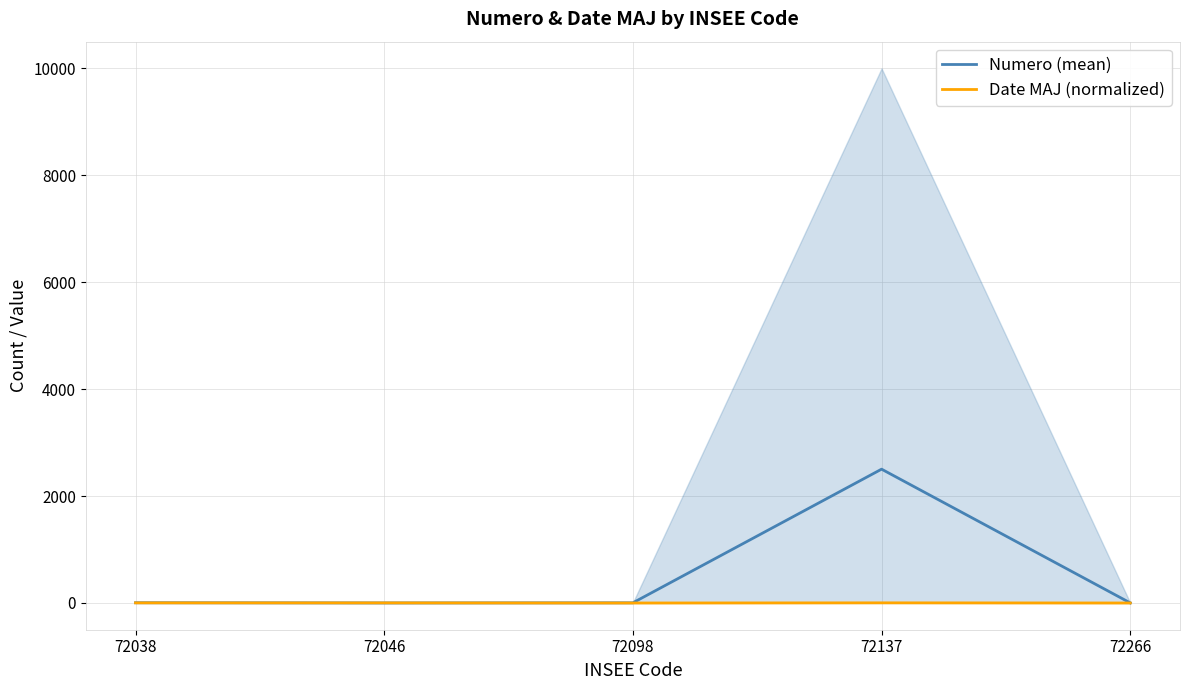

Reading right to left, list all the values displayed in this chart.

Numero (mean): 72266=1.5	72137=2503.0	72098=3.5	72046=1.0	72038=5.0
Date MAJ (normalized): 72266=0.0	72137=2.8	72098=0.0	72046=2.0	72038=2.4